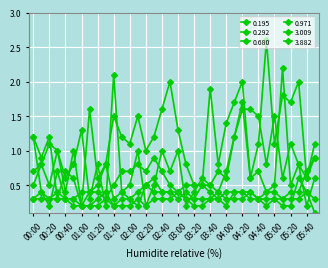

What is the label of the 23rd point from the left?

03:40